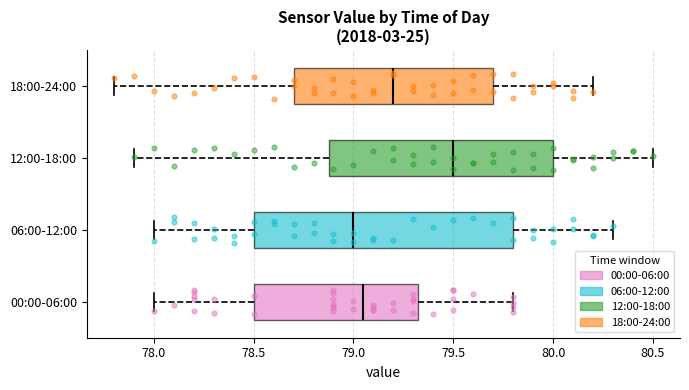

Which box is the widest, from its left edge to its right edge?

06:00-12:00